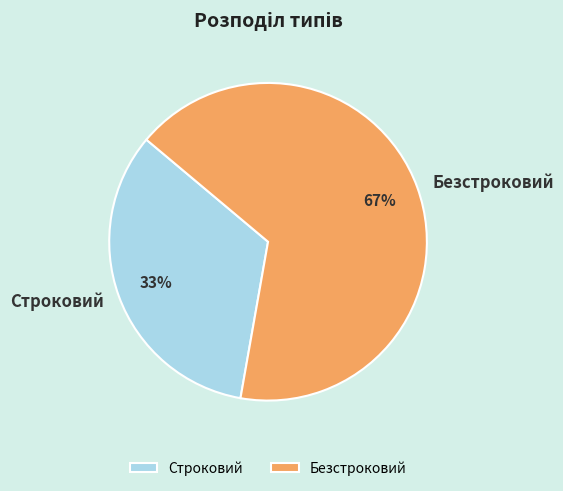

What percentage is the Безстроковий slice, to the nearest percent?

67%